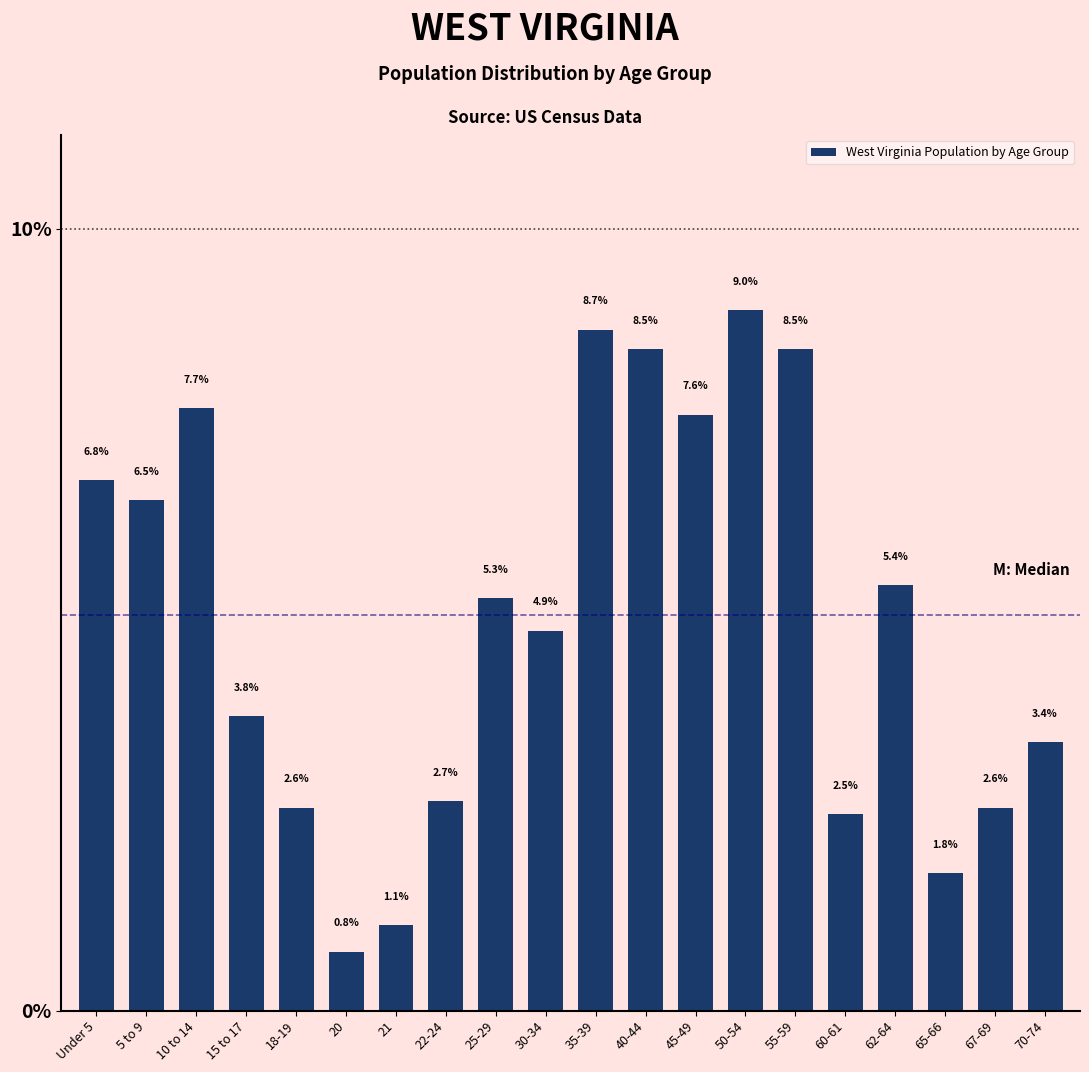

Reading right to left, list all the values displayed in this chart.

3.4	2.6	1.8	5.4	2.5	8.5	9.0	7.6	8.5	8.7	4.9	5.3	2.7	1.1	0.8	2.6	3.8	7.7	6.5	6.8